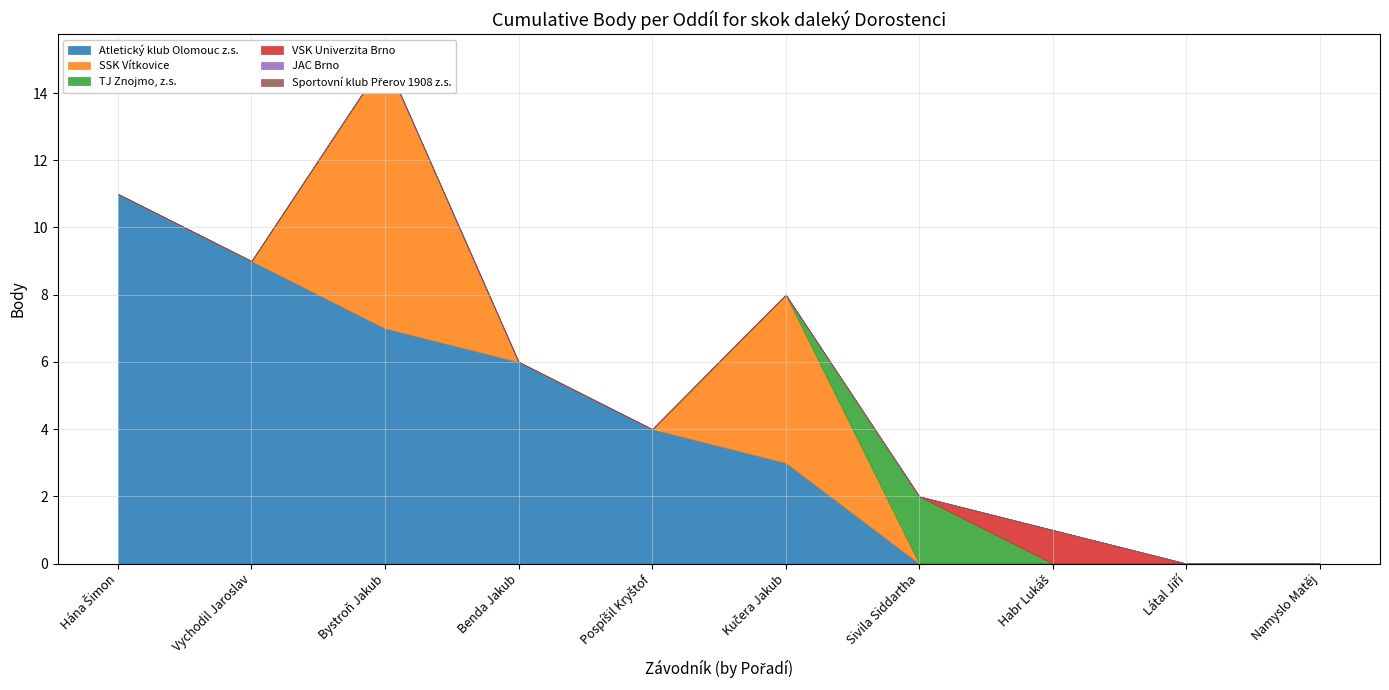

How many interior local peaks does the SSK Vítkovice series have?

2